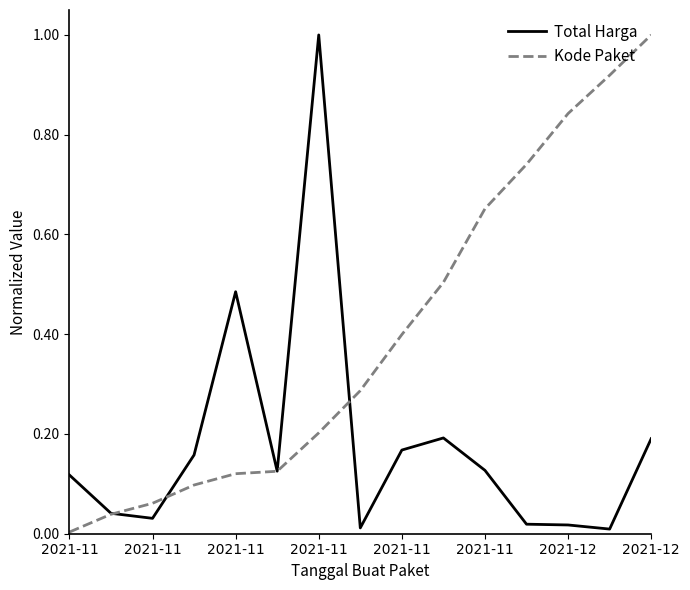

Which series has the largest total across all categories?

Kode Paket